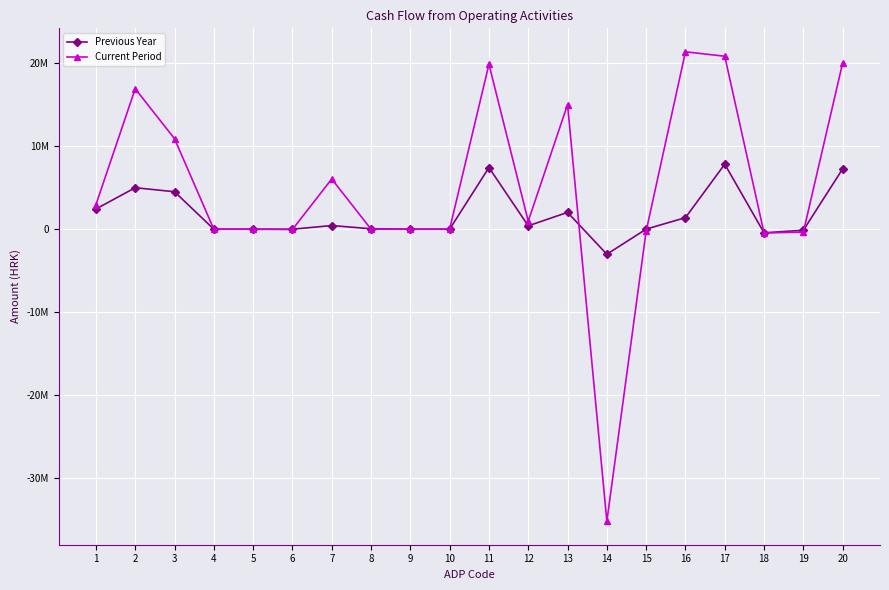

Where do Current Period and Previous Year first cross each other?

6 and 7